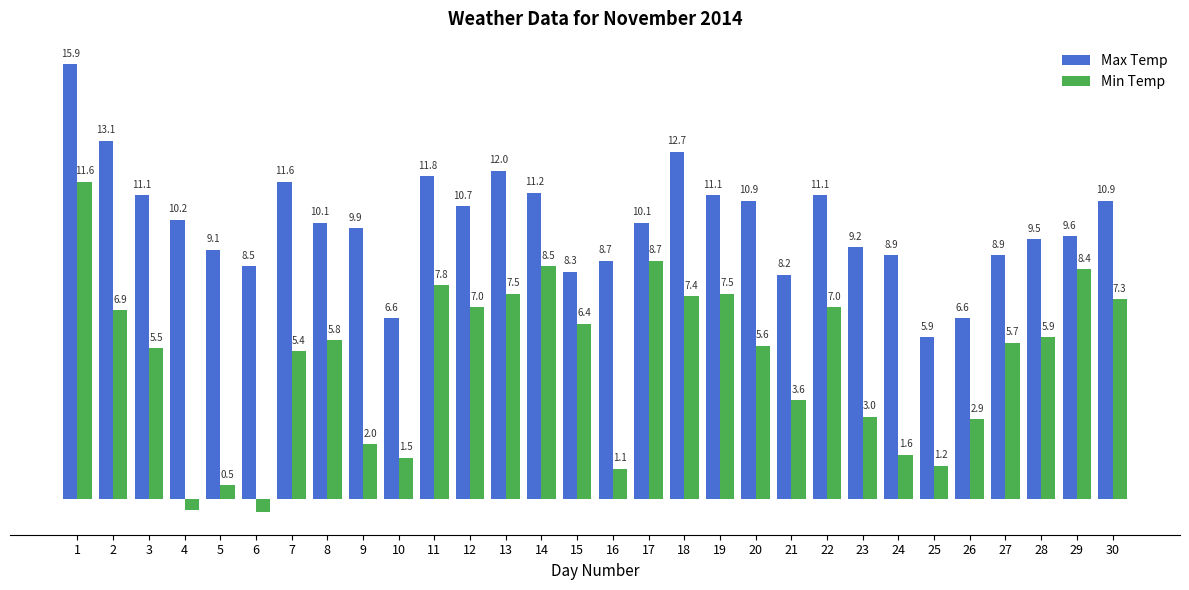

List the series in order of their overall mean, lowest first.

Min Temp, Max Temp